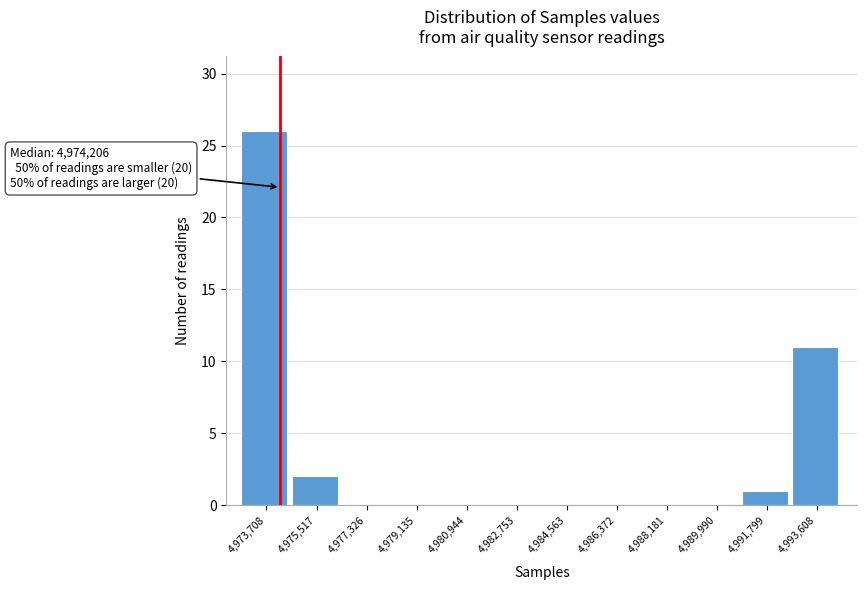

Which range on the x-axis has the tallest bar?

4972800 to 4974600